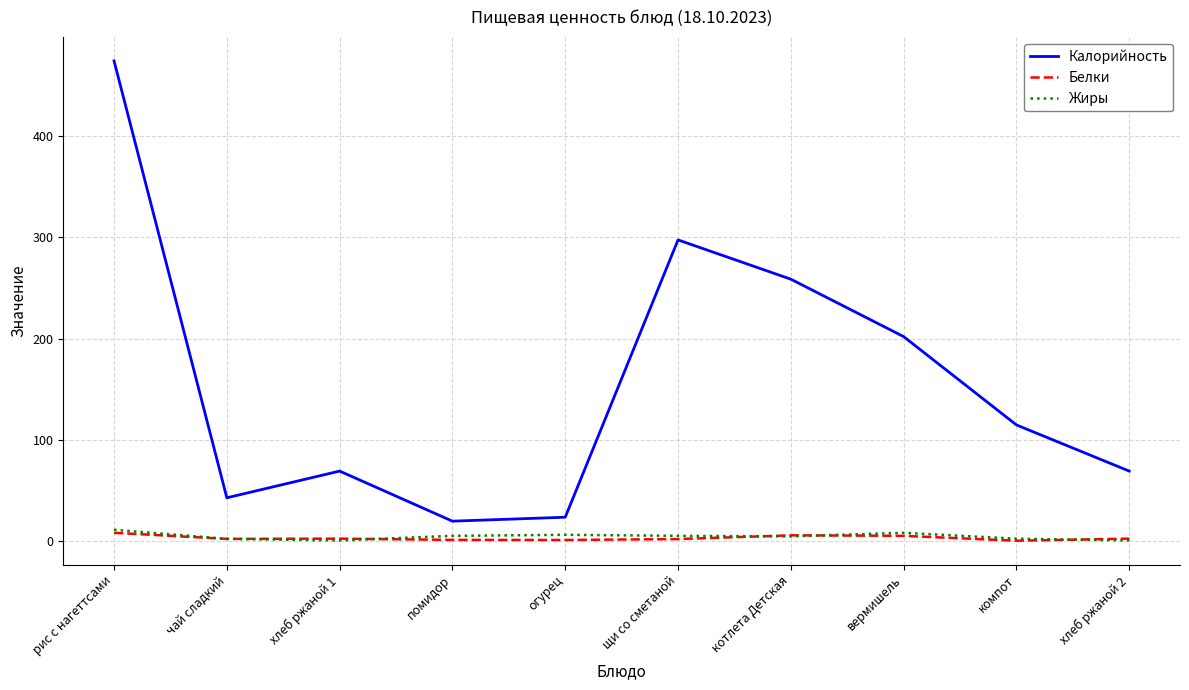

Where is Калорийность nearest to the value 246?

котлета Детская